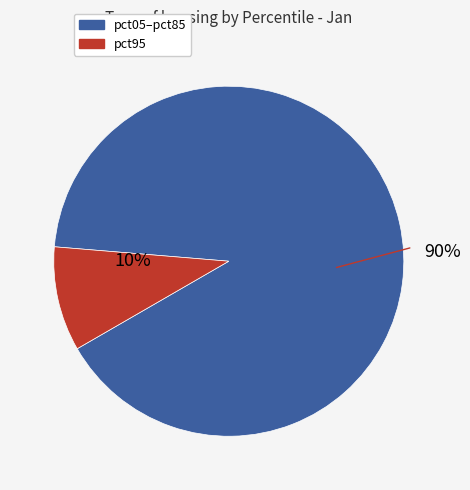

Does any single category account for the majority?

Yes